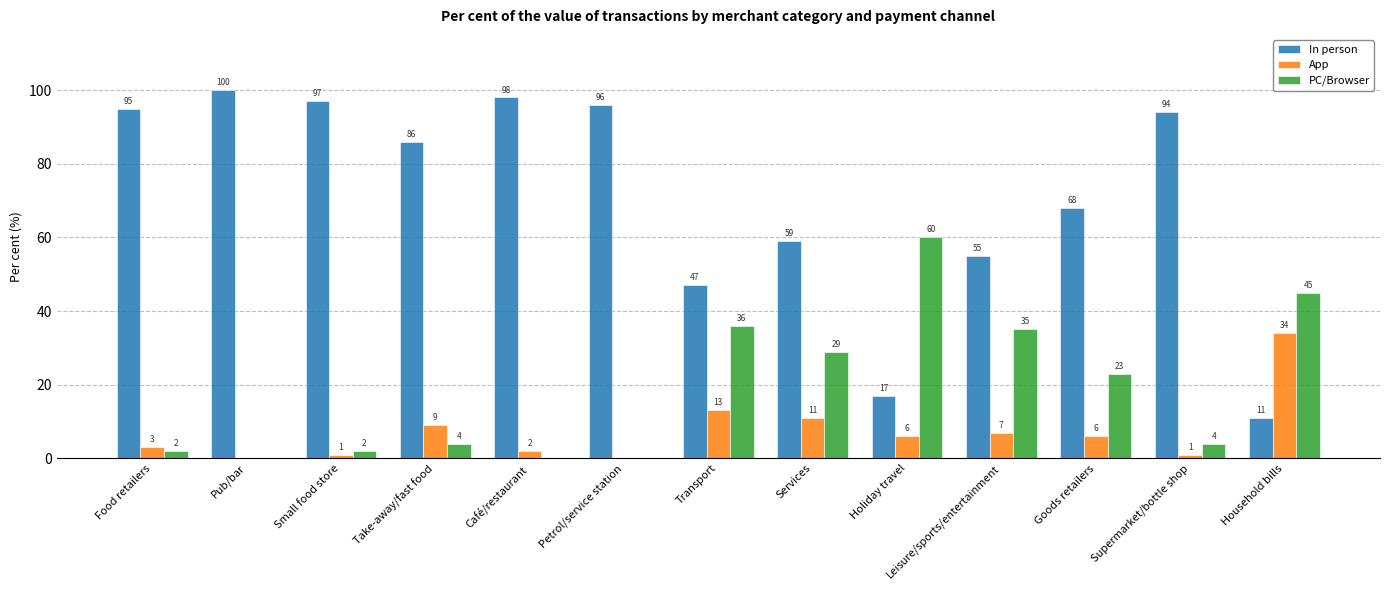

Which series has the widest spread of values?

In person